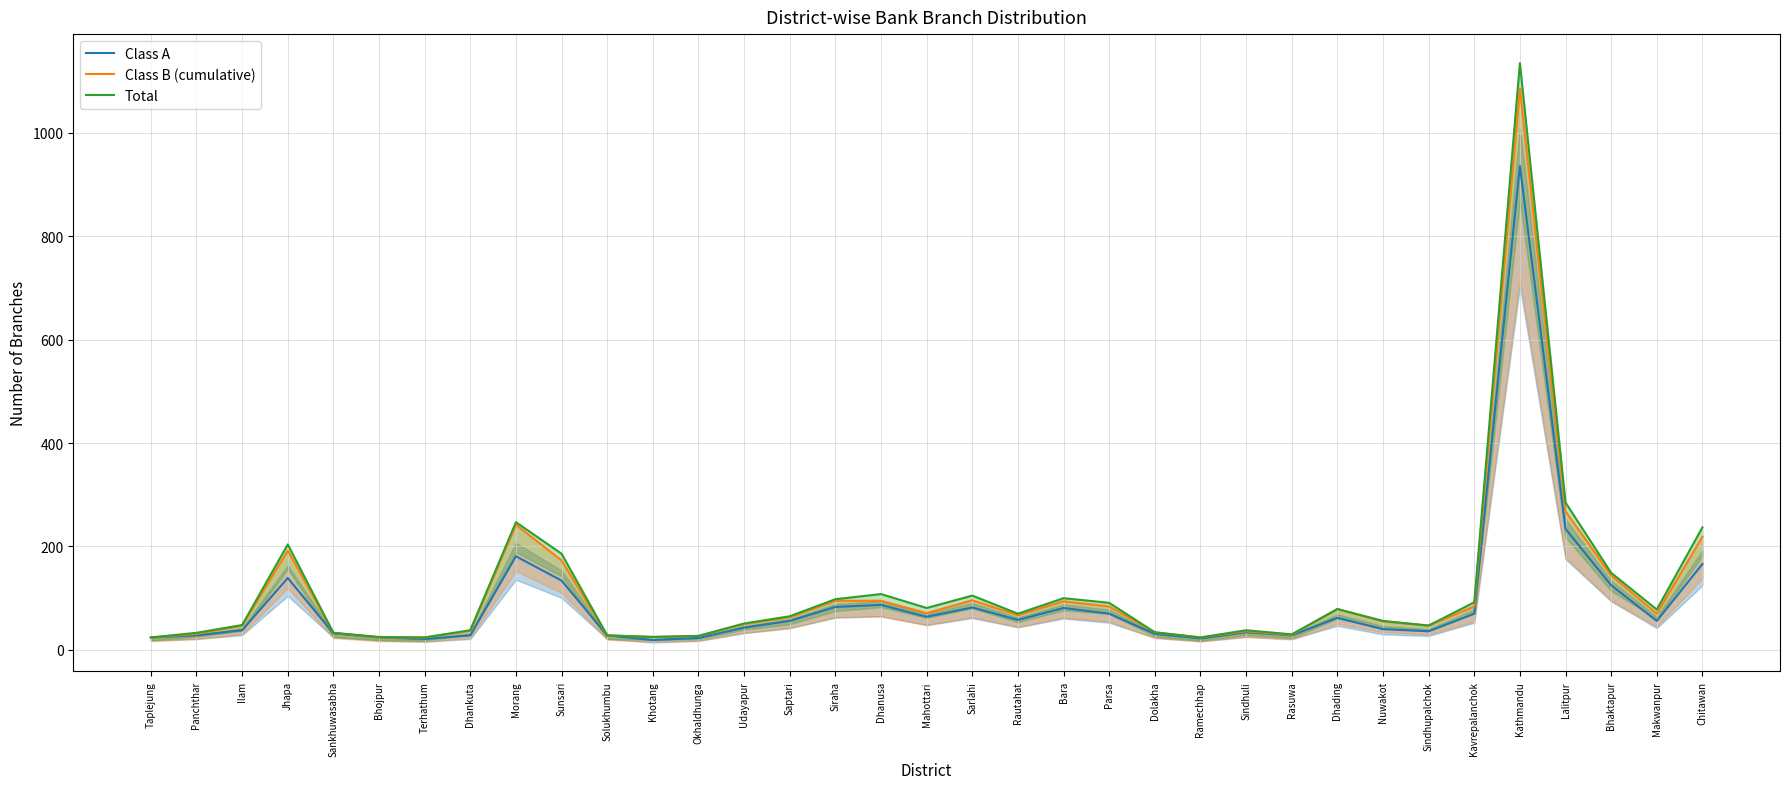

What is the value of the Class B (cumulative) point at the 16th from the left?

95